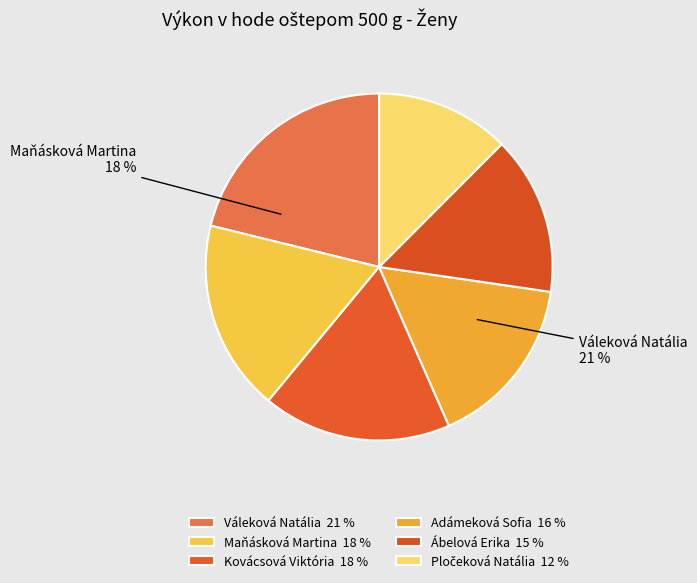

Between Maňásková Martina and Ábelová Erika, which is larger?

Maňásková Martina